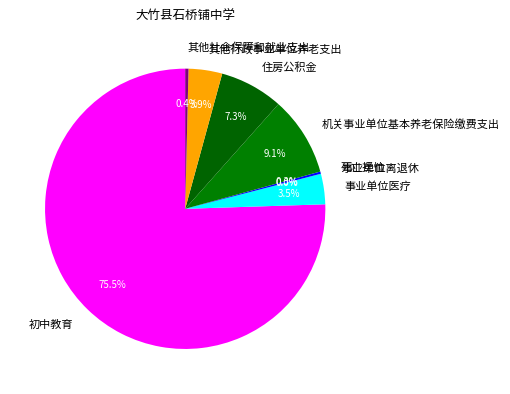

Which category has the biggest portion of the pie?

初中教育